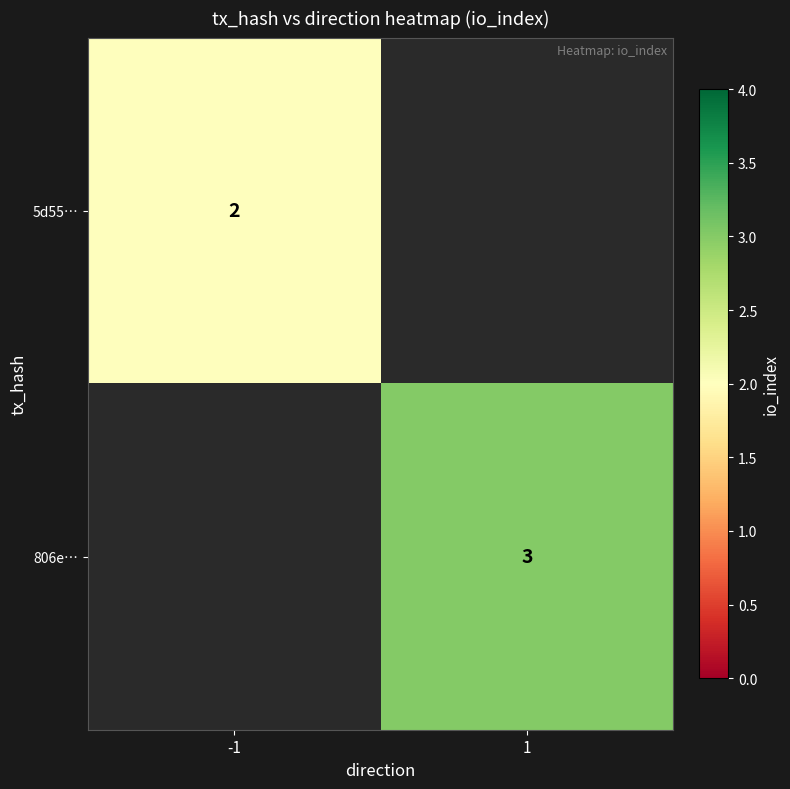

Is it true that 5d55… equals 2 at -1?

True